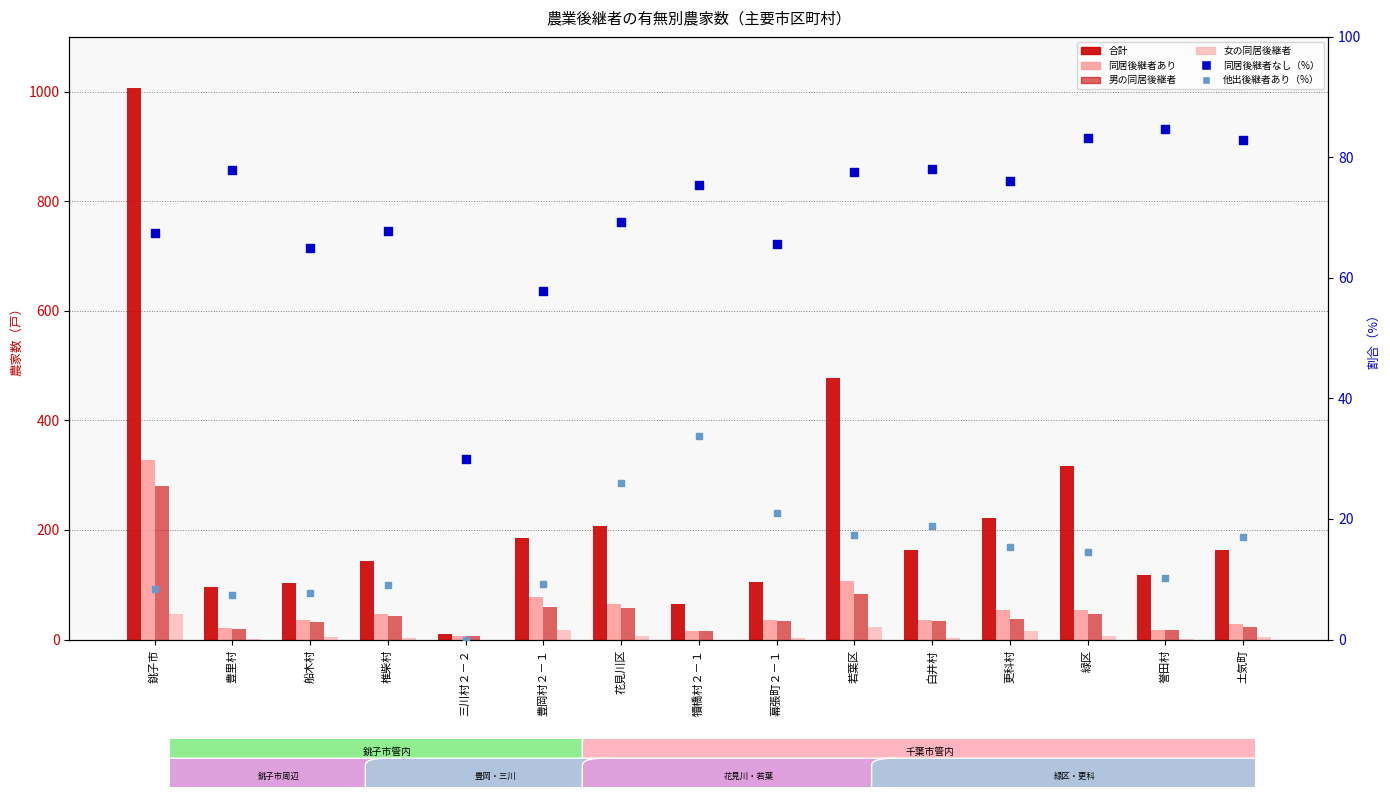

Which series has the widest spread of Y values?

合計